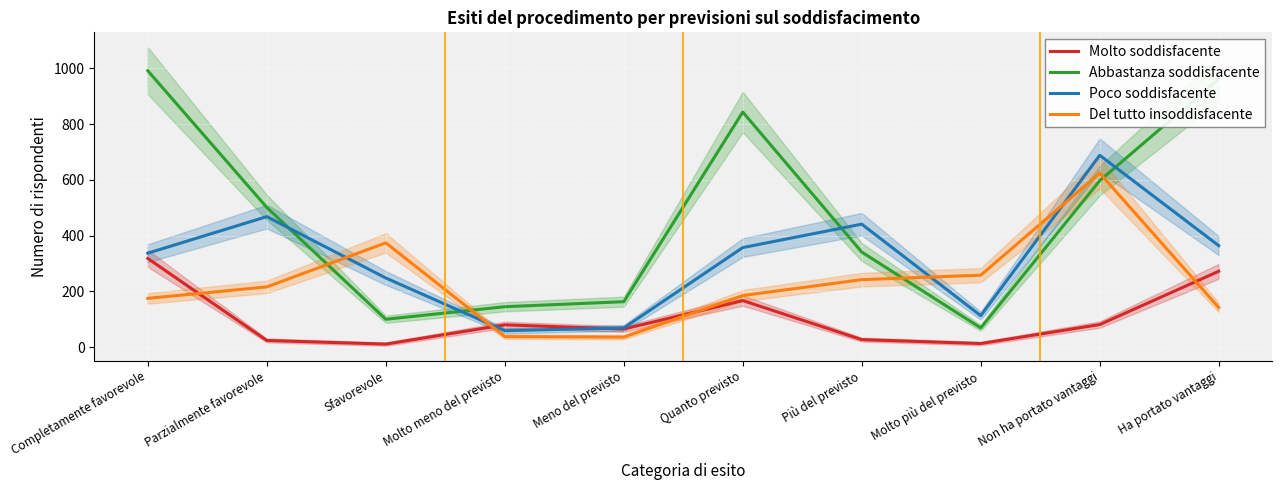

Which series has the largest total across all categories?

Abbastanza soddisfacente